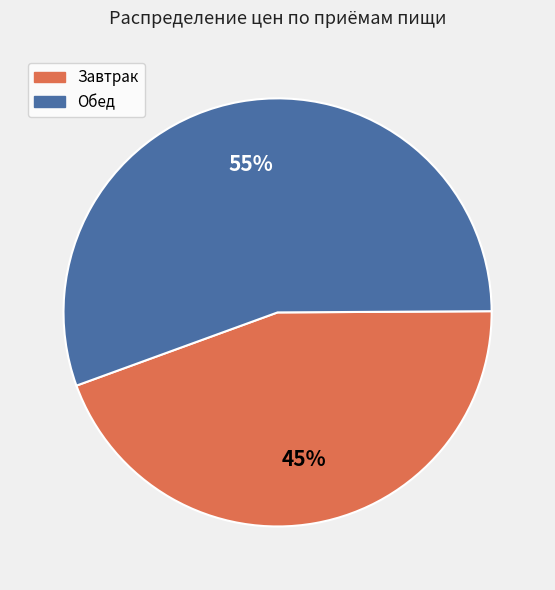

Does any single category account for the majority?

Yes